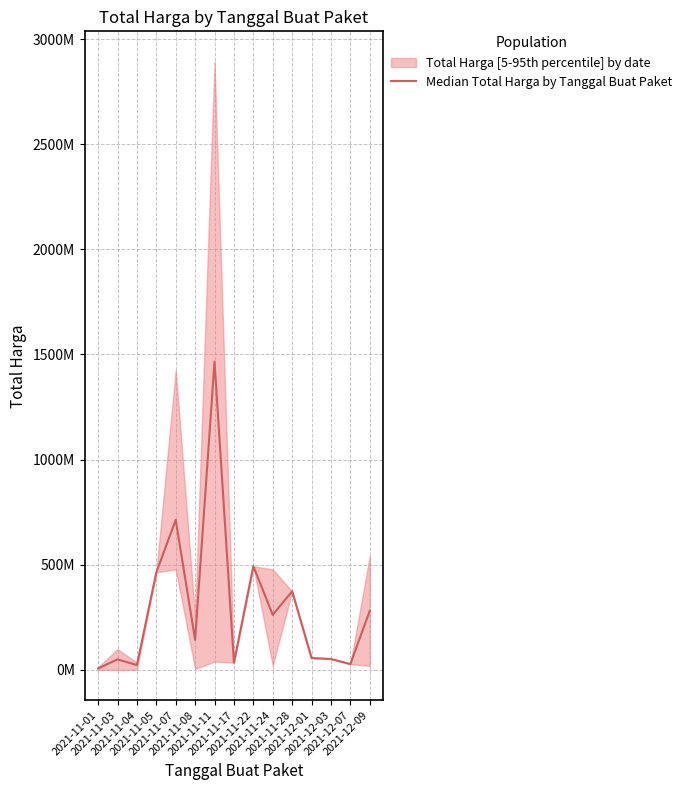

Reading left to right, transcribe all the data shown in this chart.

2021-11-01=6393750	2021-11-03=49616893	2021-11-04=22668019	2021-11-05=464002100	2021-11-07=712933950	2021-11-08=142601735	2021-11-11=1465780620	2021-11-17=34292000	2021-11-22=493000000	2021-11-24=261487500	2021-11-28=373404000	2021-12-01=56152800	2021-12-03=51601000	2021-12-07=27412000	2021-12-09=279985500